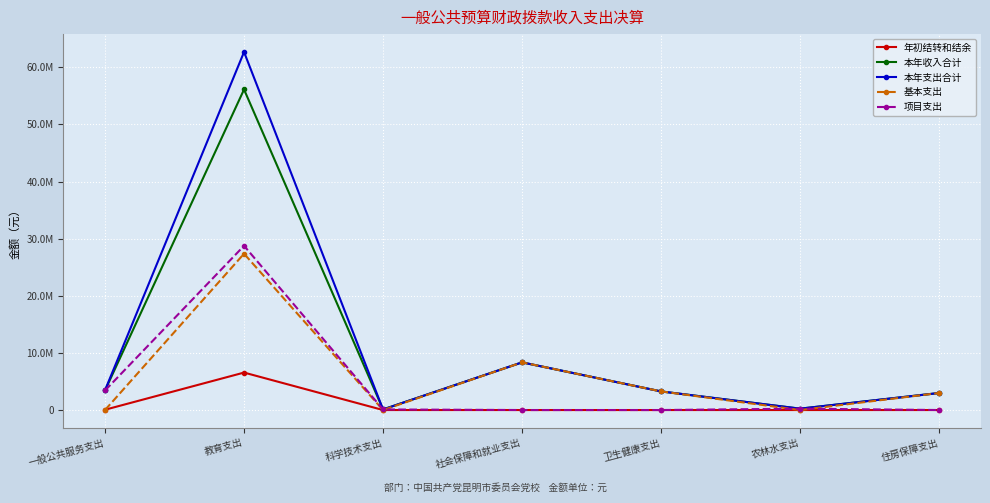

What are all the series names shown in the legend?

年初结转和结余, 本年收入合计, 本年支出合计, 基本支出, 项目支出